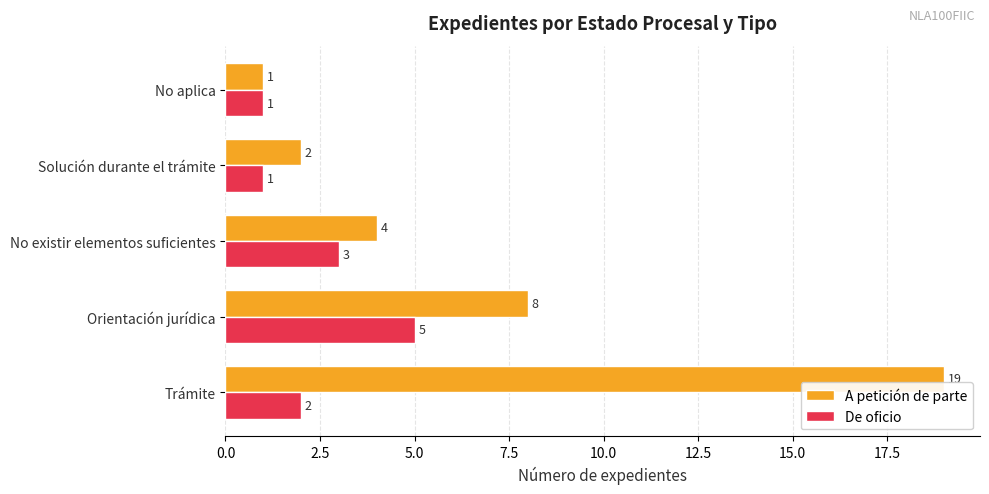

Rank the categories by A petición de parte value from lowest to highest.

No aplica, Solución durante el trámite, No existir elementos suficientes, Orientación jurídica, Trámite